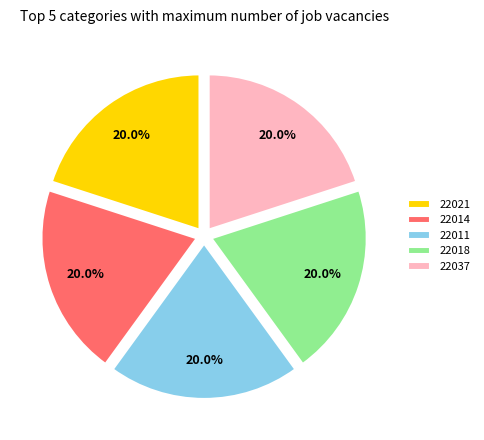

Combined, what portion of the pie is 22021 and 22011?

40.0%